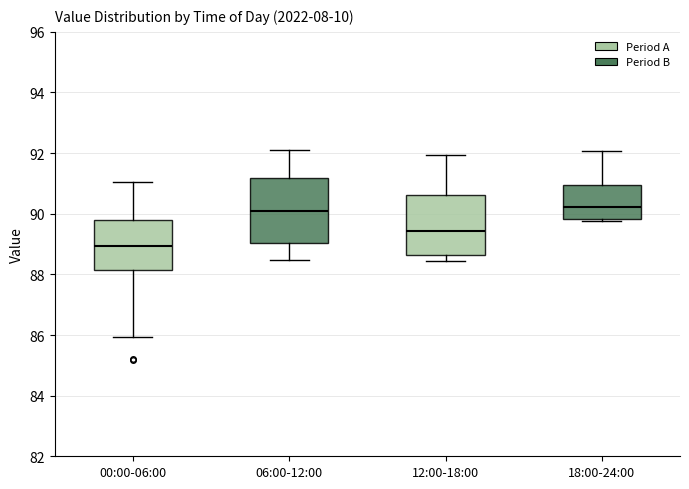

Reading left to right, read every box against the y-axis: the position of its median line, the range the box covers, and the ends of its whiskers. The values are not printed on the chart, so give them approximately, as read against the axis.

00:00-06:00: median 89.0, box 88.2 to 89.8, whiskers 86.0 to 91.0
06:00-12:00: median 90.0, box 89.0 to 91.2, whiskers 88.4 to 92.2
12:00-18:00: median 89.4, box 88.6 to 90.6, whiskers 88.4 to 92.0
18:00-24:00: median 90.2, box 89.8 to 91.0, whiskers 89.8 (just below the box's lower edge) to 92.0